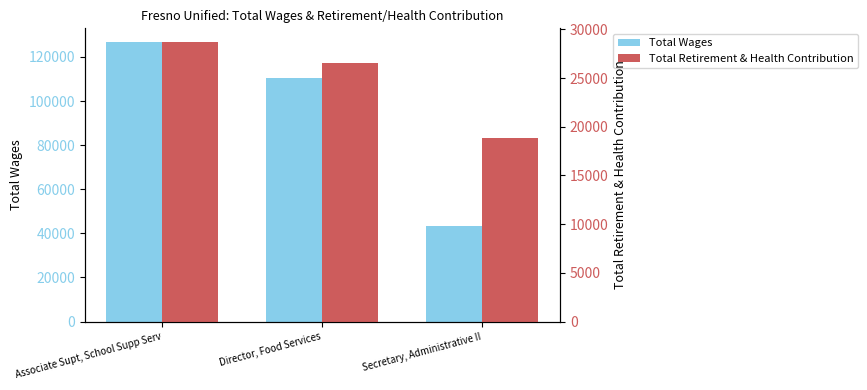

What value does the Total Wages series have at Director, Food Services, to the nearest 50?

110450